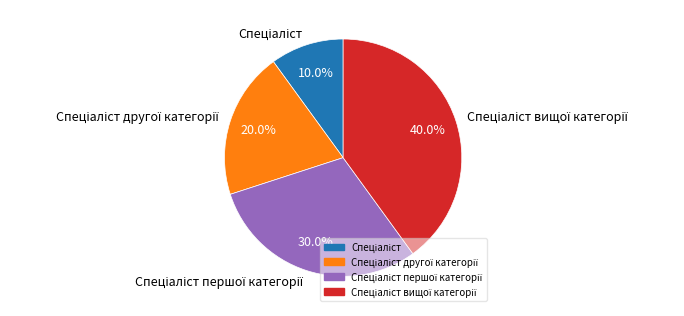

Does any single category account for the majority?

No